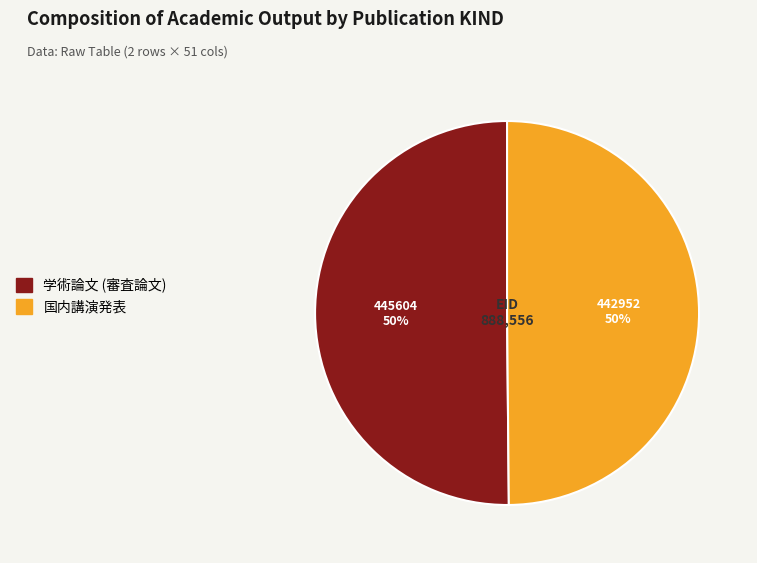

How many segments does this pie chart have?

2